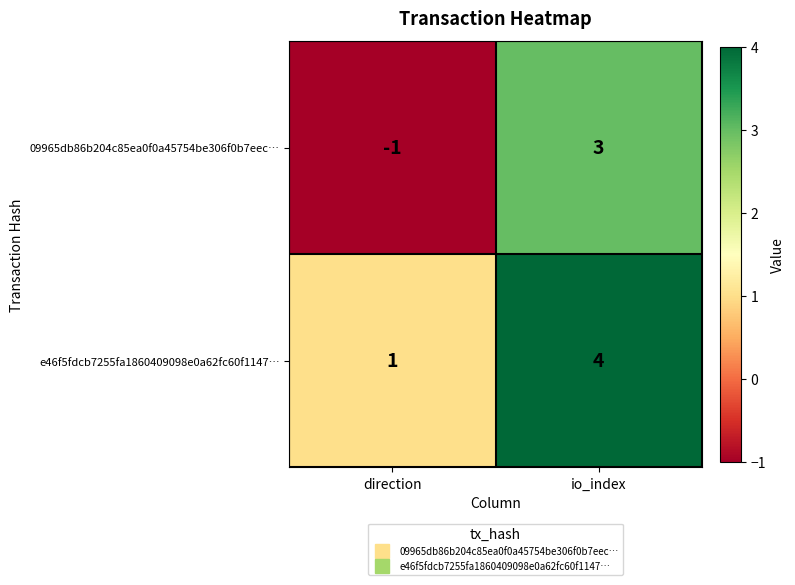

The 09965db86b204c85ea0f0a45754be306f0b7eec… series shows -1 at direction. True or false?

True